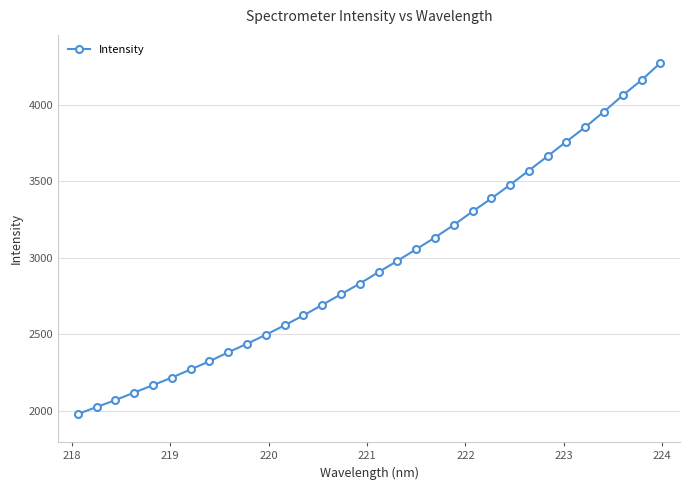

What is the sum of all values?

94704.4